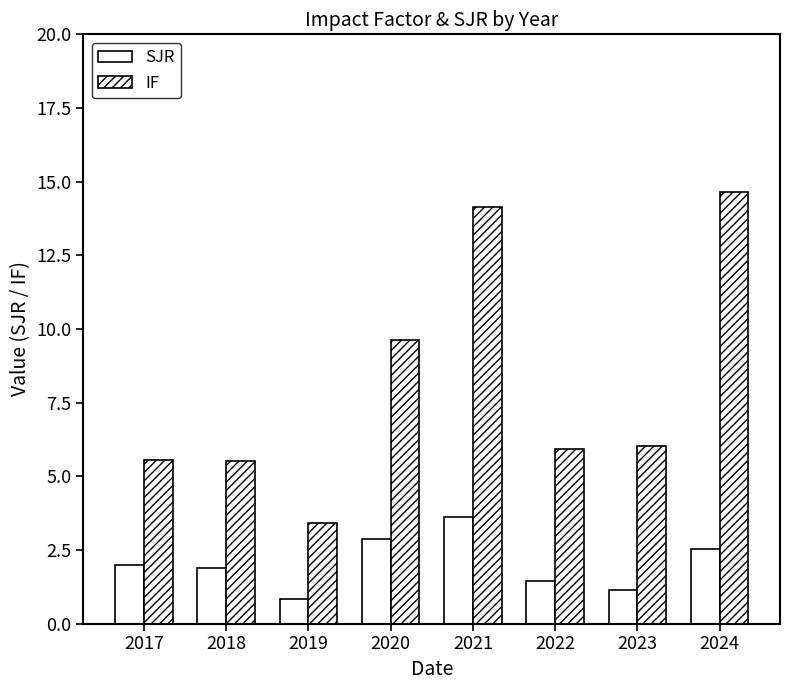

Reading left to right, extract all data points from this chart.

SJR: 2.0	1.9	0.8	2.9	3.6	1.5	1.1	2.5
IF: 5.6	5.5	3.4	9.6	14.2	5.9	6.0	14.7